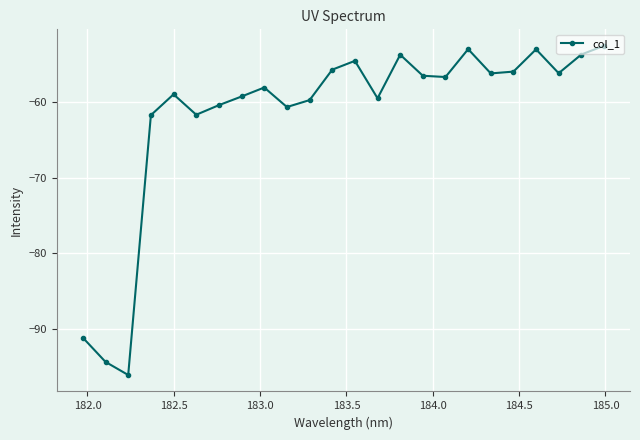

What is the value of the 1st point from the left?

-91.2